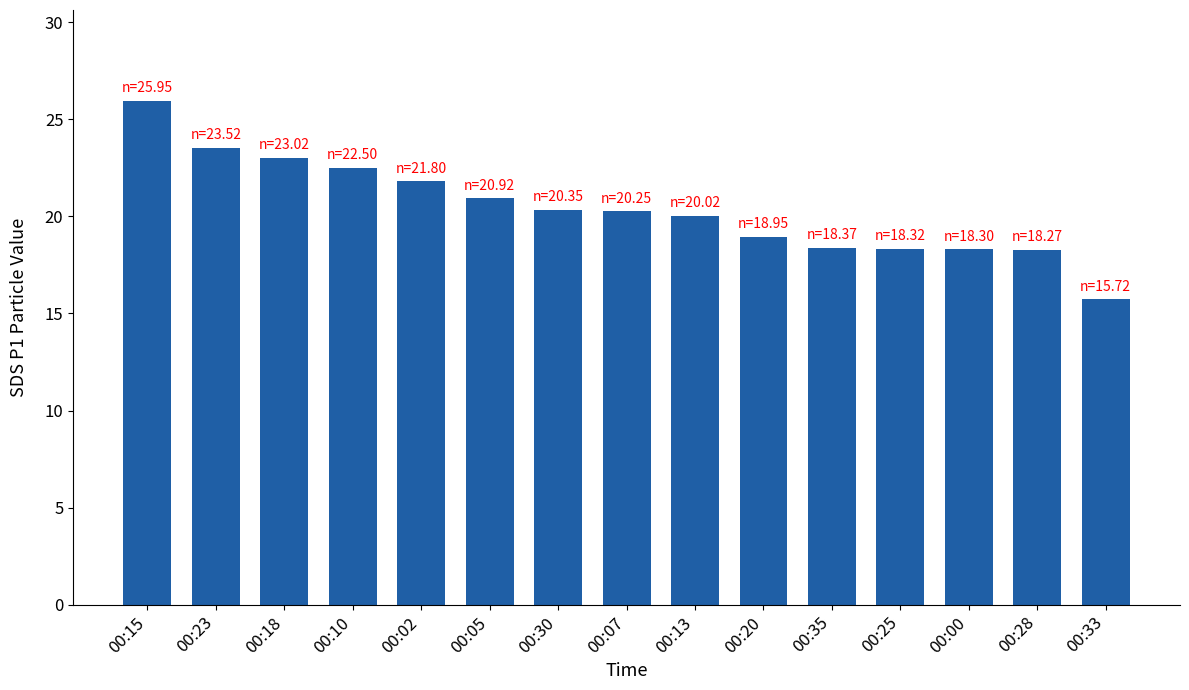

What is the sum of all values?

306.3